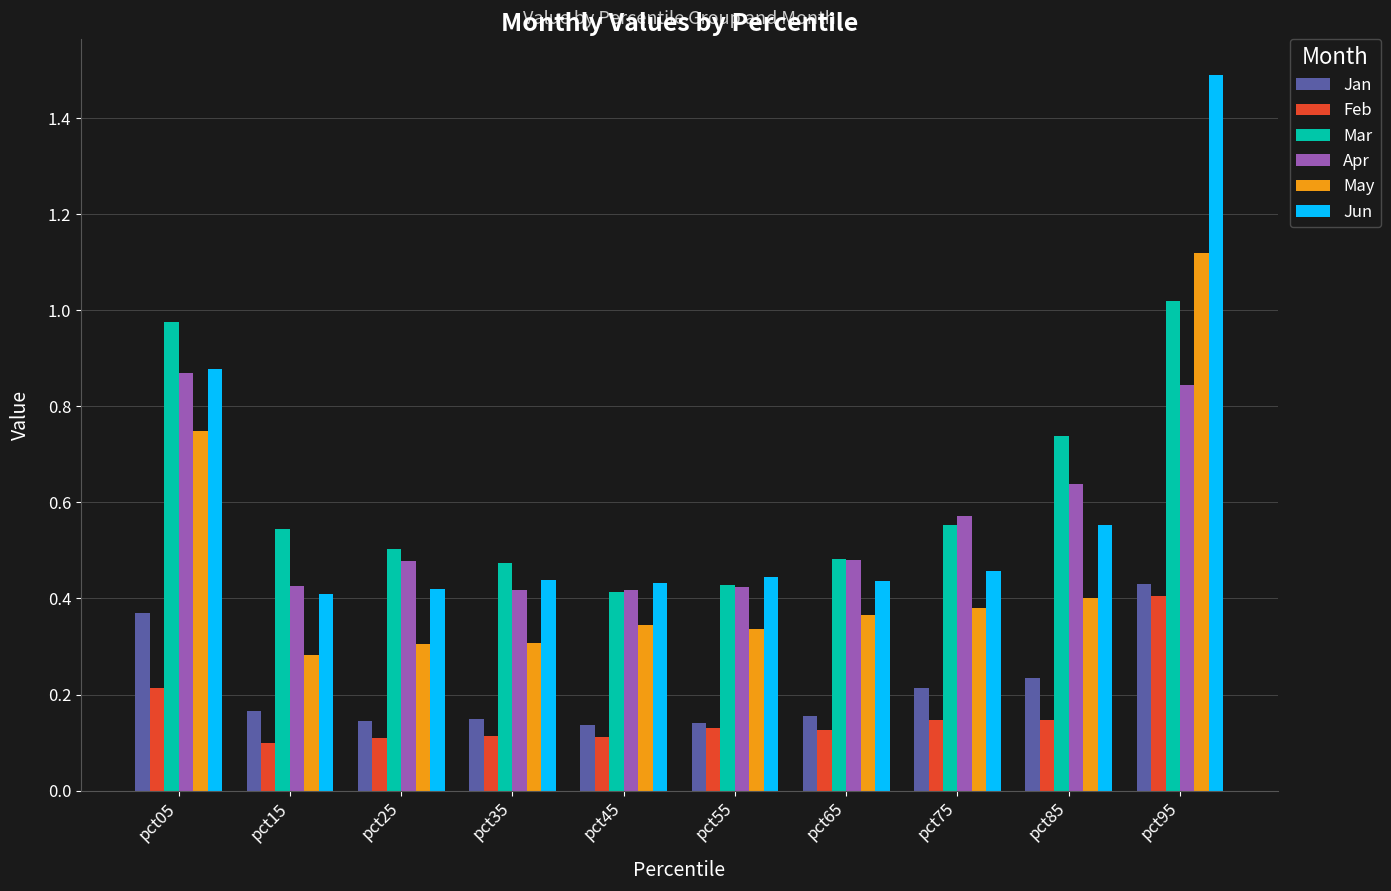

Is it true that Apr equals 0.4 at pct55?

True